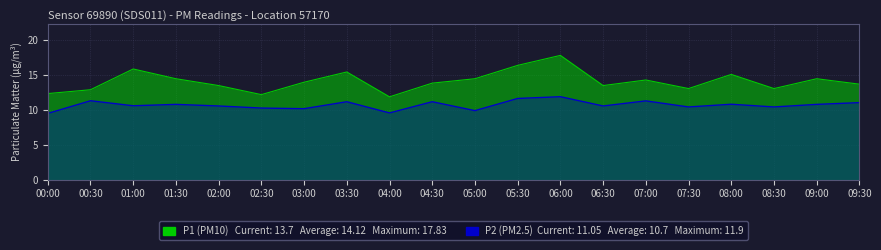

List the labels in order of P1 value, largest first.

06:00, 05:30, 01:00, 03:30, 08:00, 01:30, 05:00, 09:00, 07:00, 03:00, 04:30, 09:30, 02:00, 06:30, 07:30, 08:30, 00:30, 00:00, 02:30, 04:00